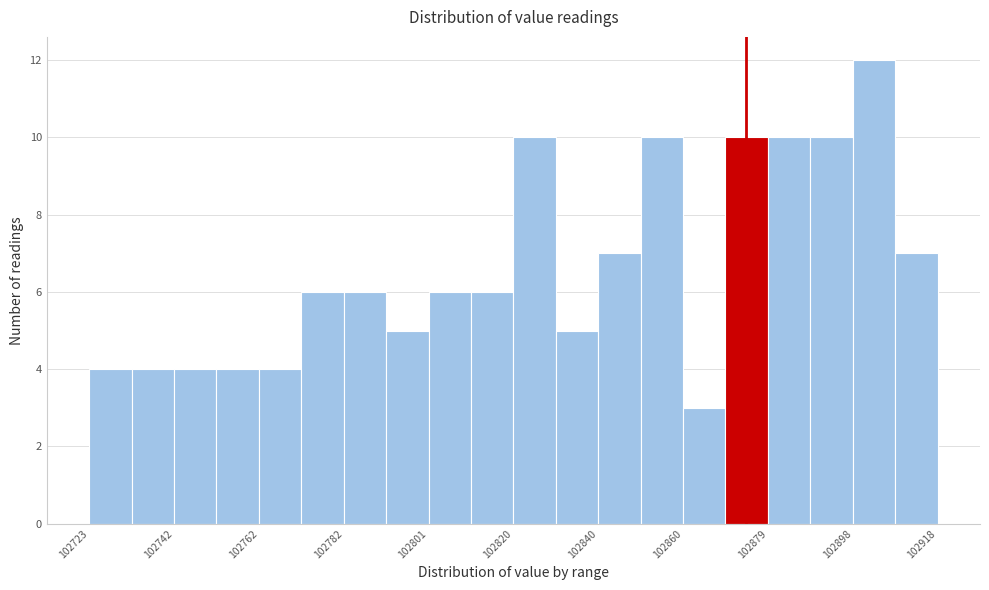

Reading left to right, transcribe this chart: for each bar, give the range it covers on the x-axis and its height. Neither the bar edges nor the heights are printed on the chart, so give them approximately, as read against the axes.

102724 to 102732: 4
102732 to 102742: 4
102742 to 102752: 4
102752 to 102762: 4
102762 to 102772: 4
102772 to 102782: 6
102782 to 102792: 6
102792 to 102802: 5
102802 to 102810: 6
102810 to 102820: 6
102820 to 102830: 10
102830 to 102840: 5
102840 to 102850: 7
102850 to 102860: 10
102860 to 102870: 3
102870 to 102880: 10
102880 to 102888: 10
102888 to 102898: 10
102898 to 102908: 12
102908 to 102918: 7